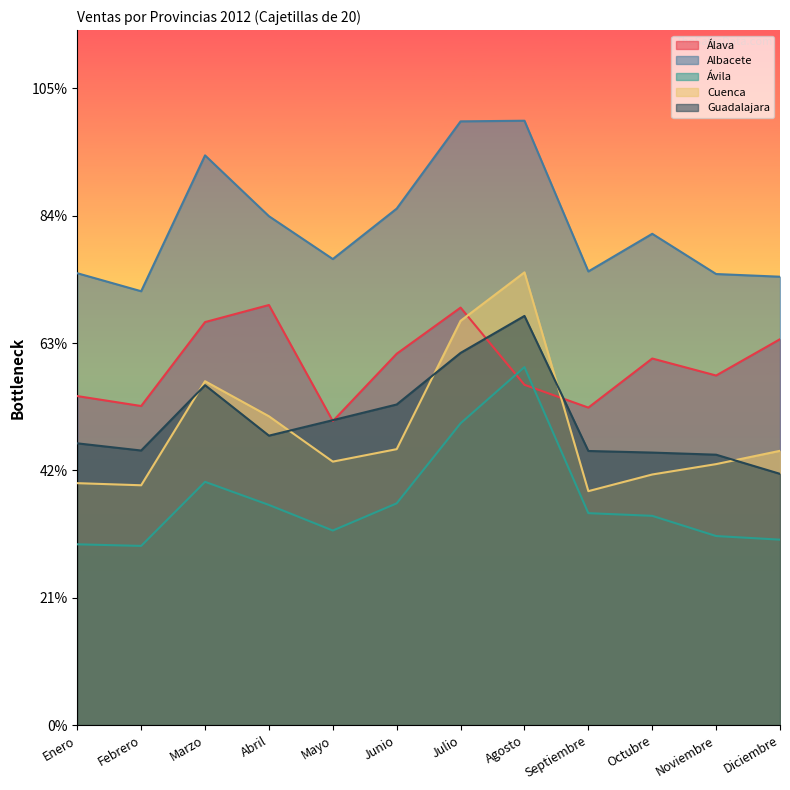

Rank the categories by Cuenca value from highest to lowest.

Agosto, Julio, Marzo, Abril, Junio, Diciembre, Mayo, Noviembre, Octubre, Enero, Febrero, Septiembre